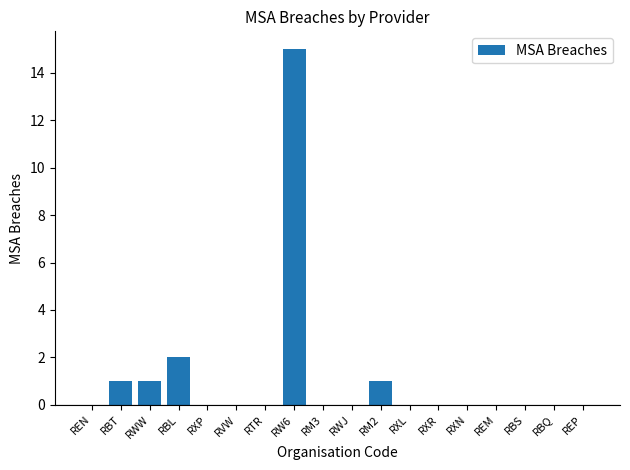

Which label corresponds to the largest value in the chart?

RW6